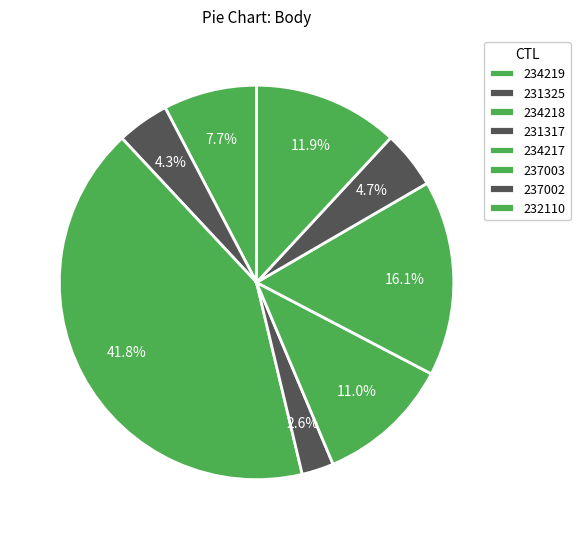

How many segments does this pie chart have?

8